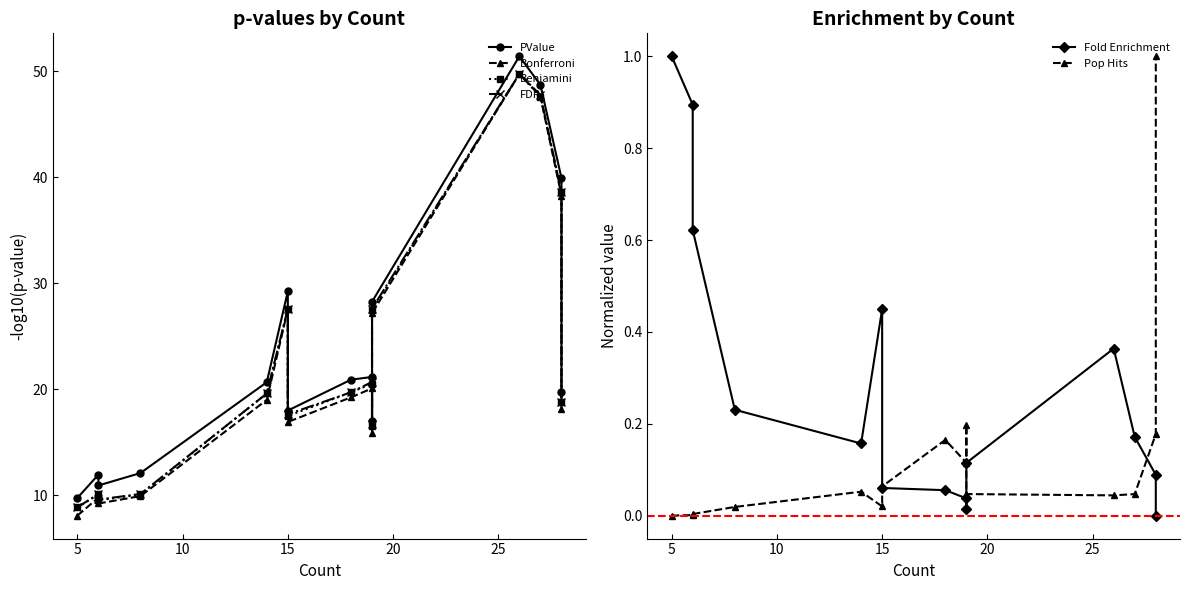

Is the value of Benjamini at 10 greater than the value of Pop Hits at 9?

Yes